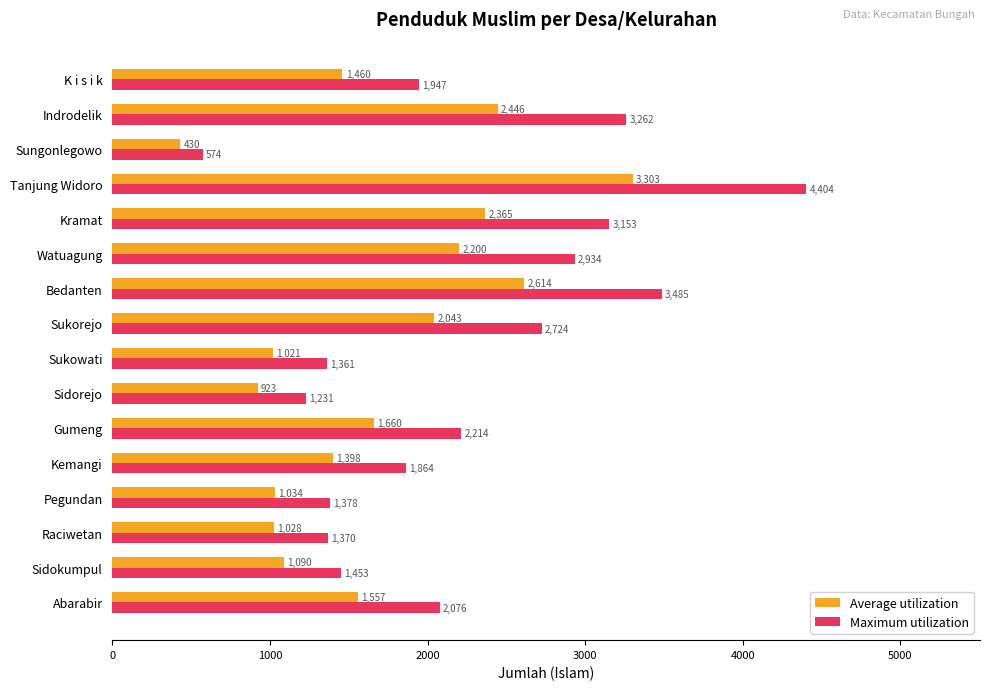

The value of Maximum utilization at Indrodelik is 3262.0. True or false?

True